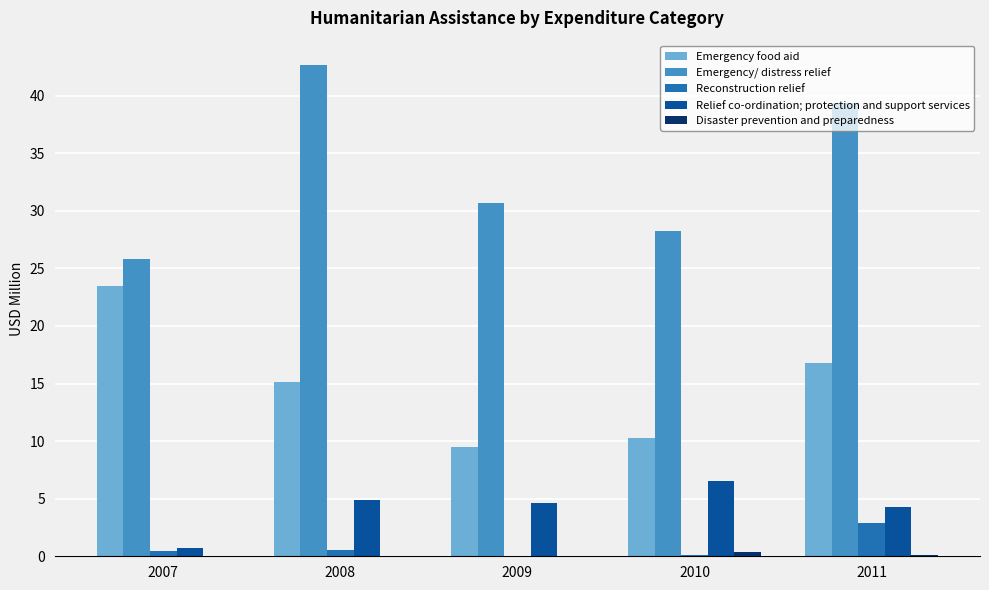

What is the greatest value displayed?

42.6